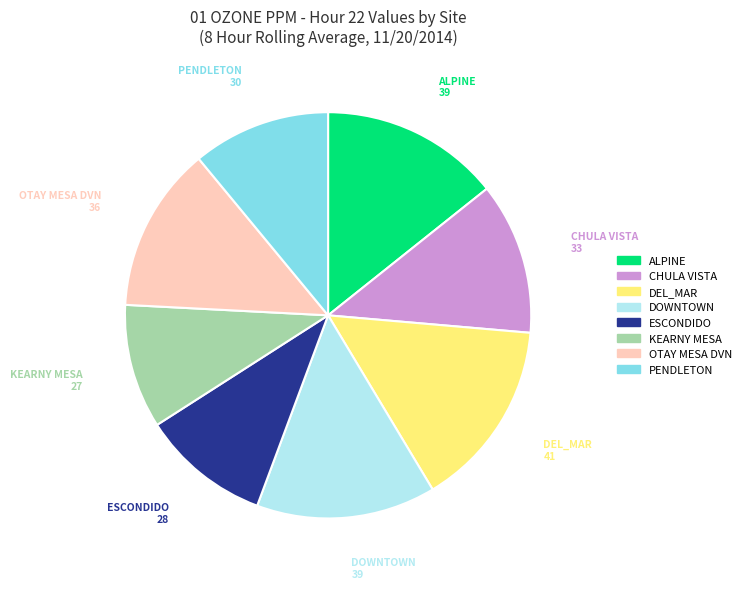

Is it true that CHULA VISTA is 12% of the pie?

True